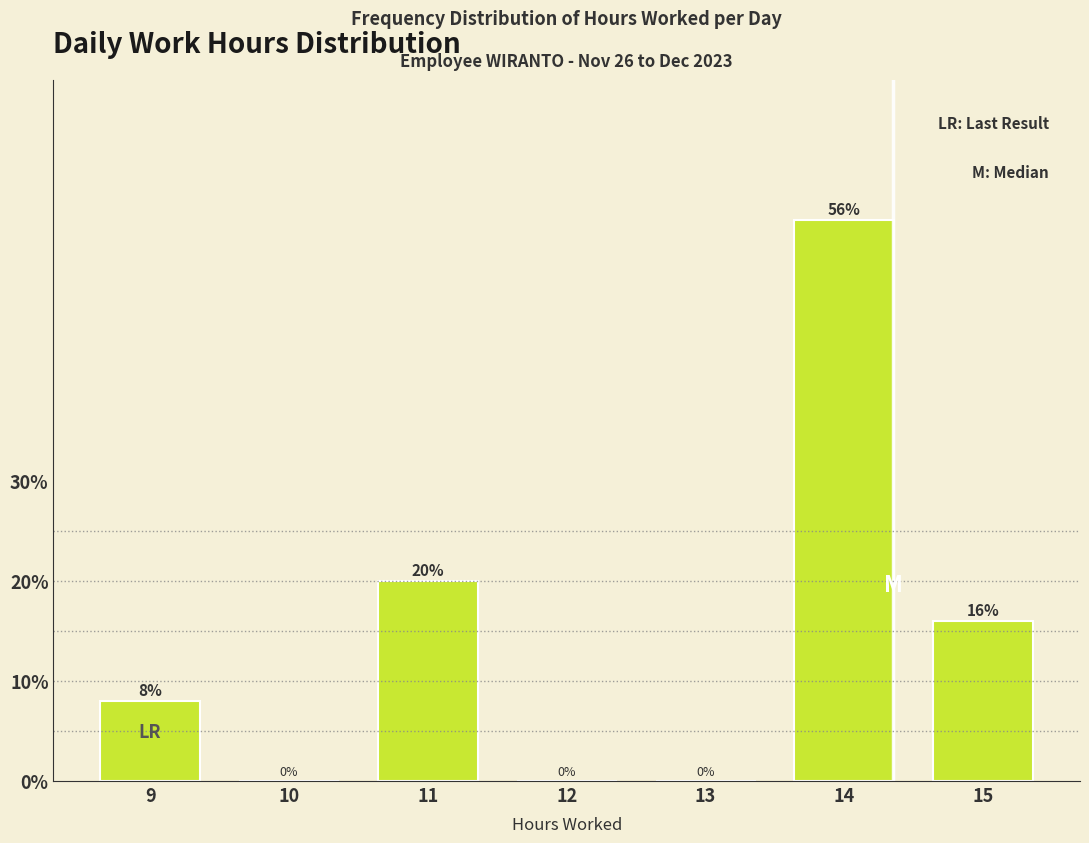

Reading left to right, transcribe all the data shown in this chart.

9=8.0	10=0.0	11=20.0	12=0.0	13=0.0	14=56.0	15=16.0